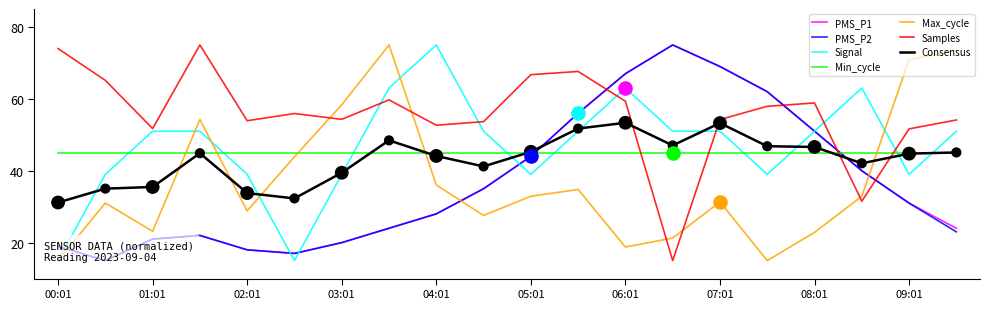

At how many categories does at least one series exceed 29?

20